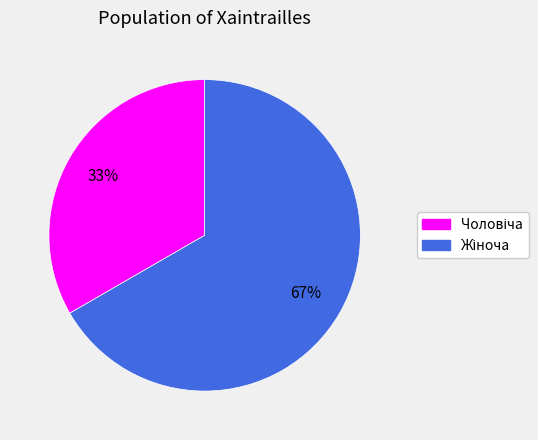

How many segments does this pie chart have?

2